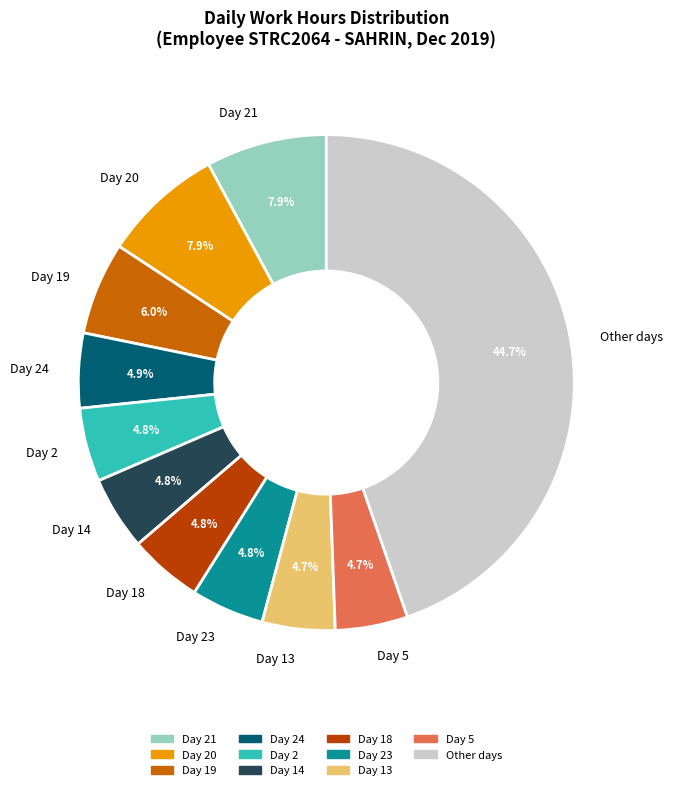

Which slice is the largest?

Other days